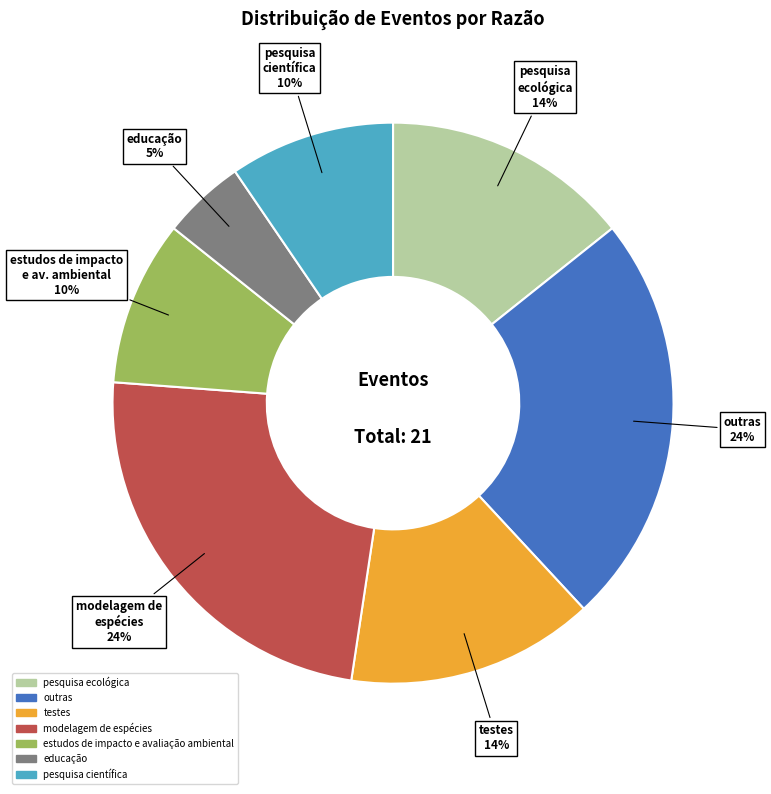

True or false: pesquisa científica accounts for 1% of the total.

False